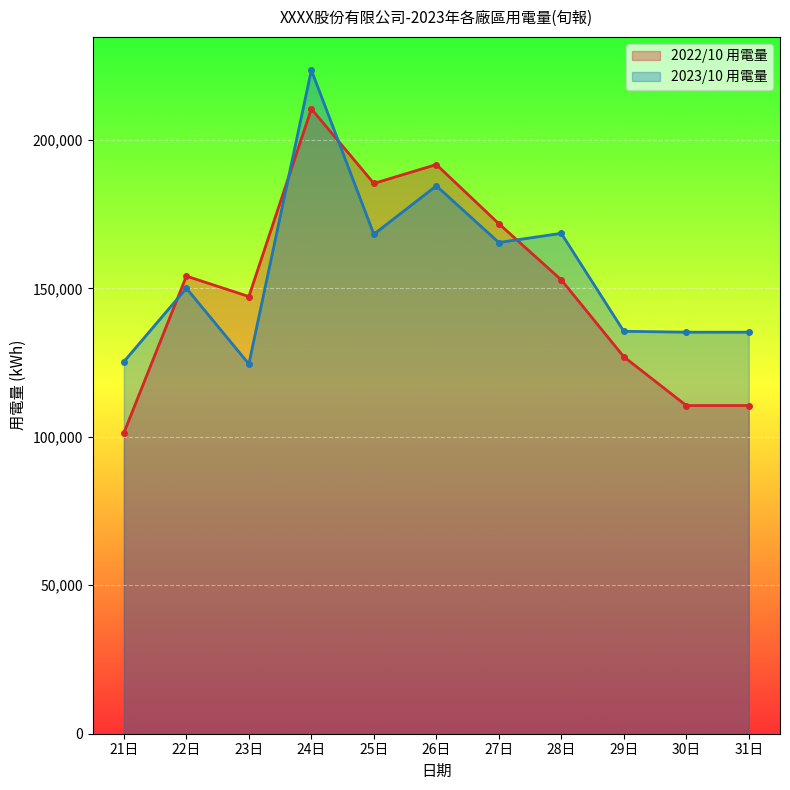

Does the chart display data point markers on the line(s)?

Yes